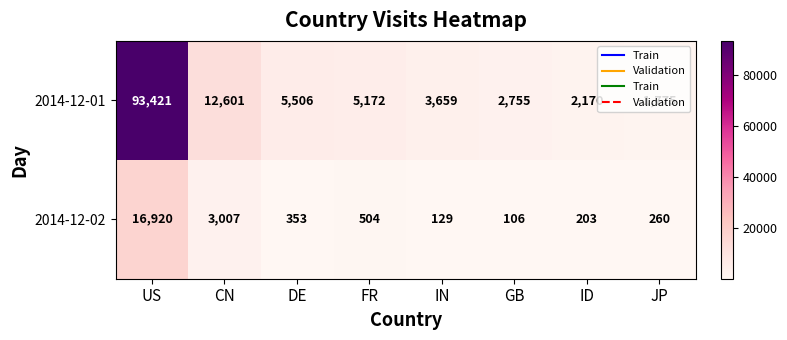

The 2014-12-01 series shows 129201 at US. True or false?

False